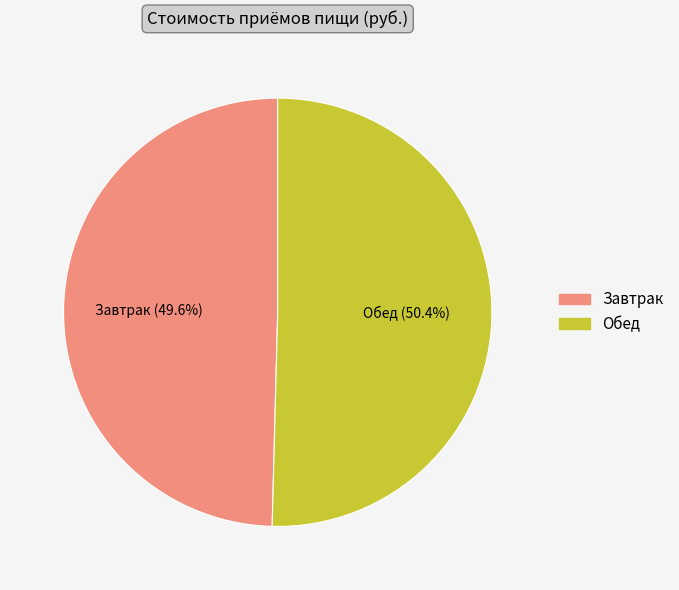

Is the sum of Обед and Завтрак greater than half?

Yes